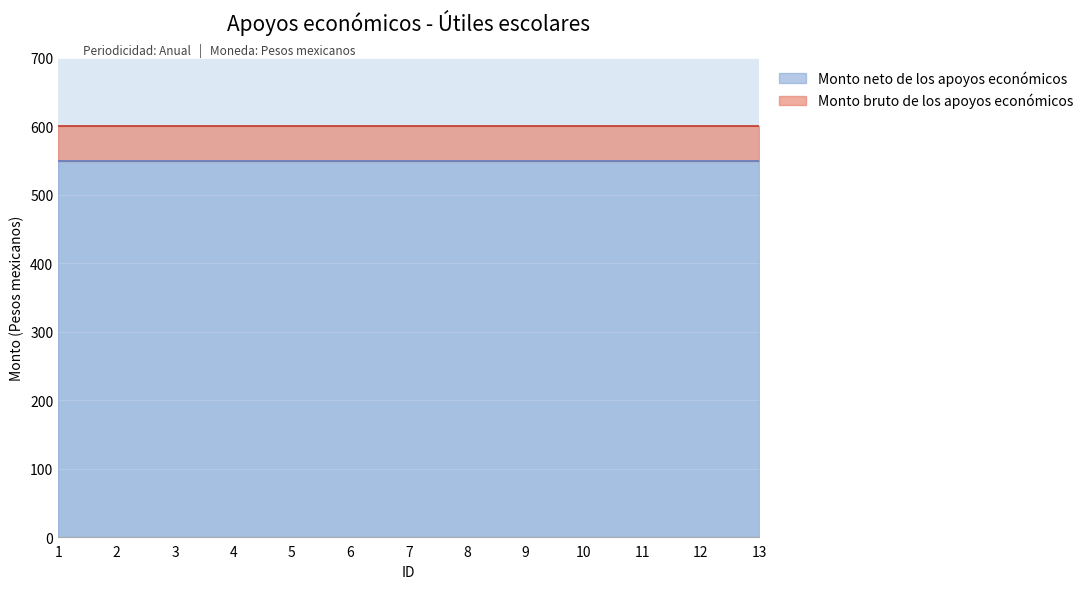

What is the sum of the Monto bruto de los apoyos económicos values at 9 and 5?

1200